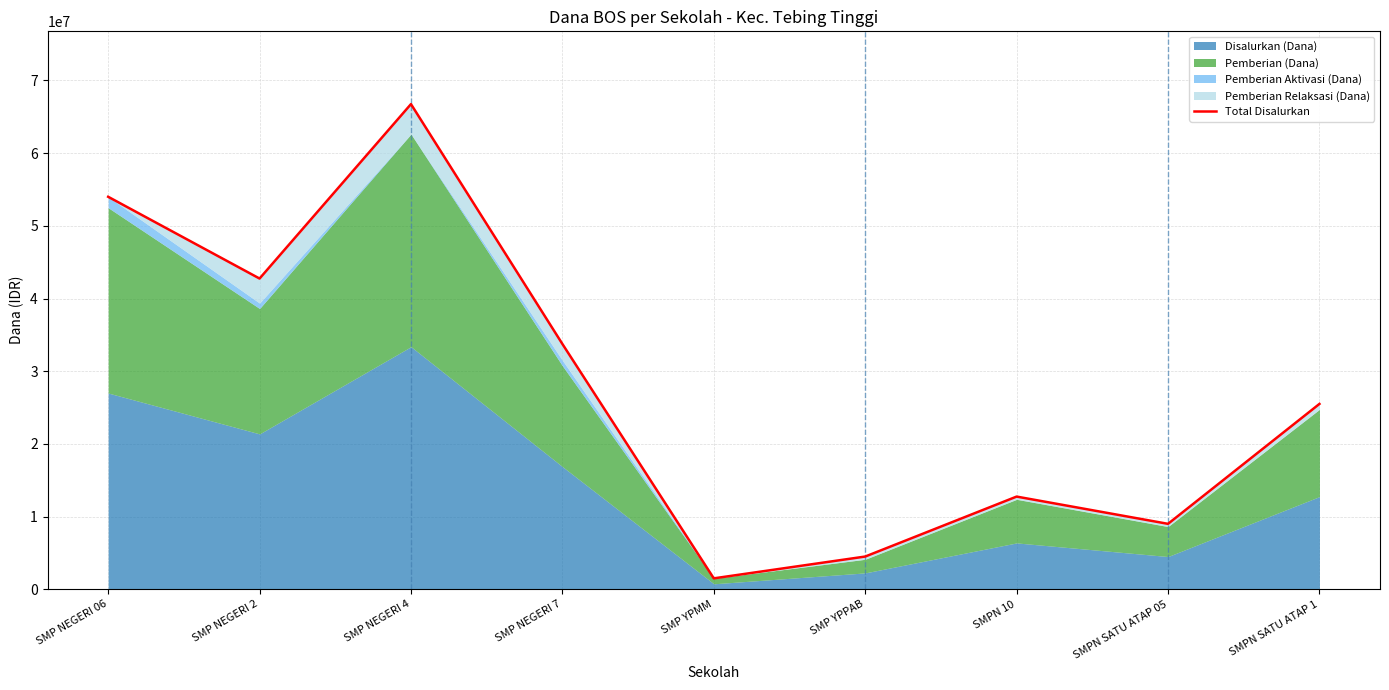

What is the greatest value displayed?

66750000